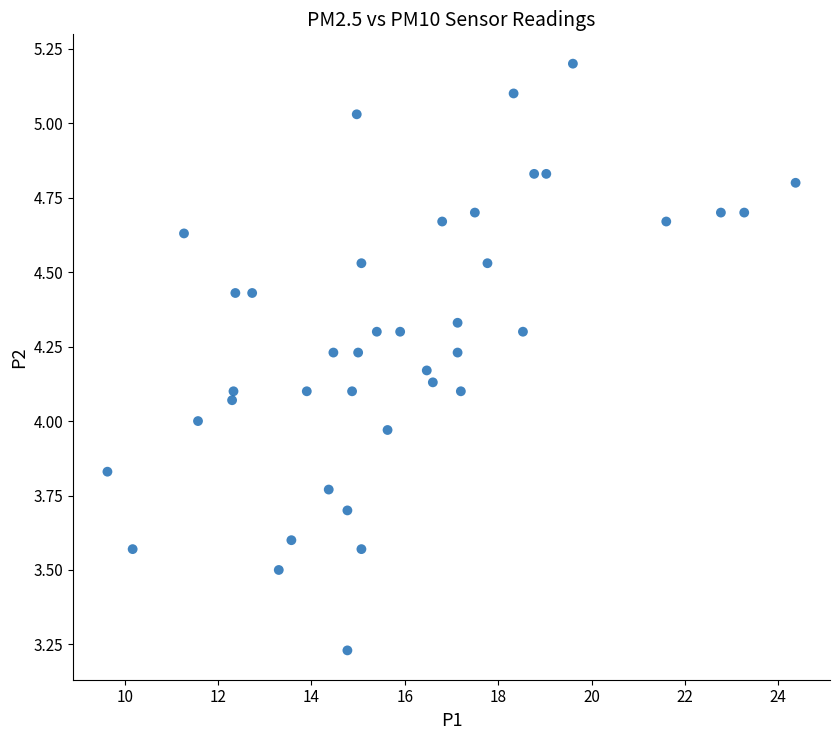

What is the range of X values (max minus min)?

14.7